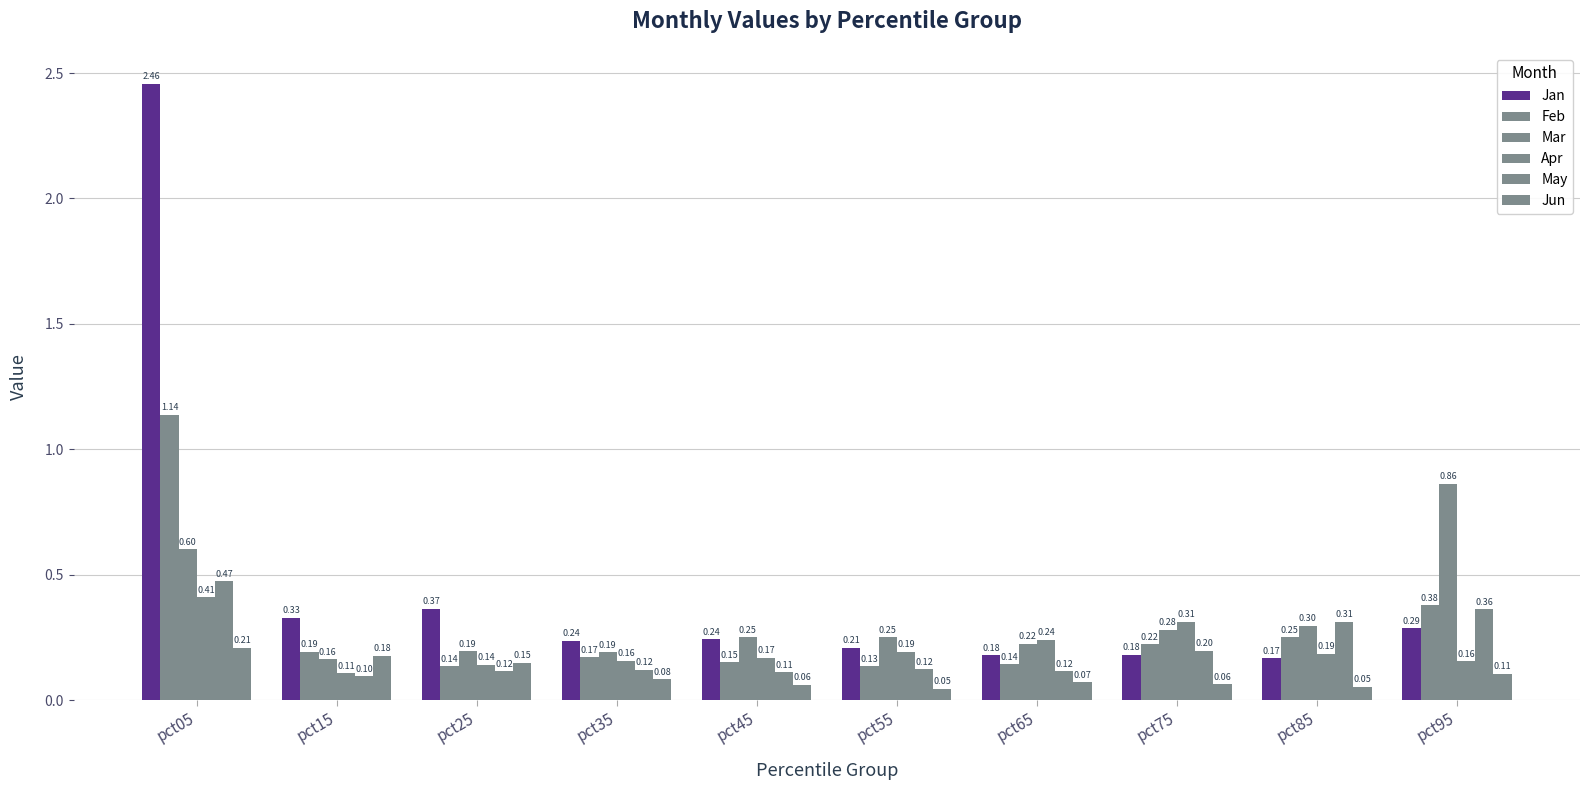

Are the bars horizontal?

No